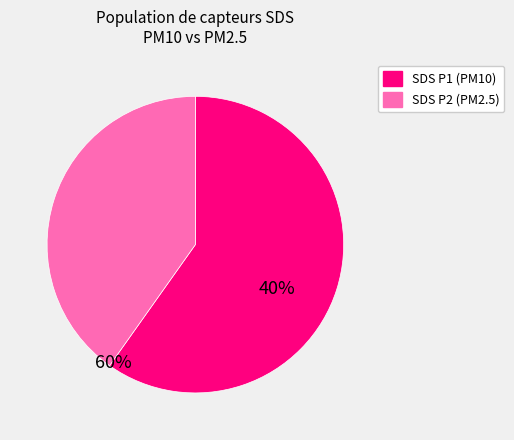

Count the number of slices in the pie.

2